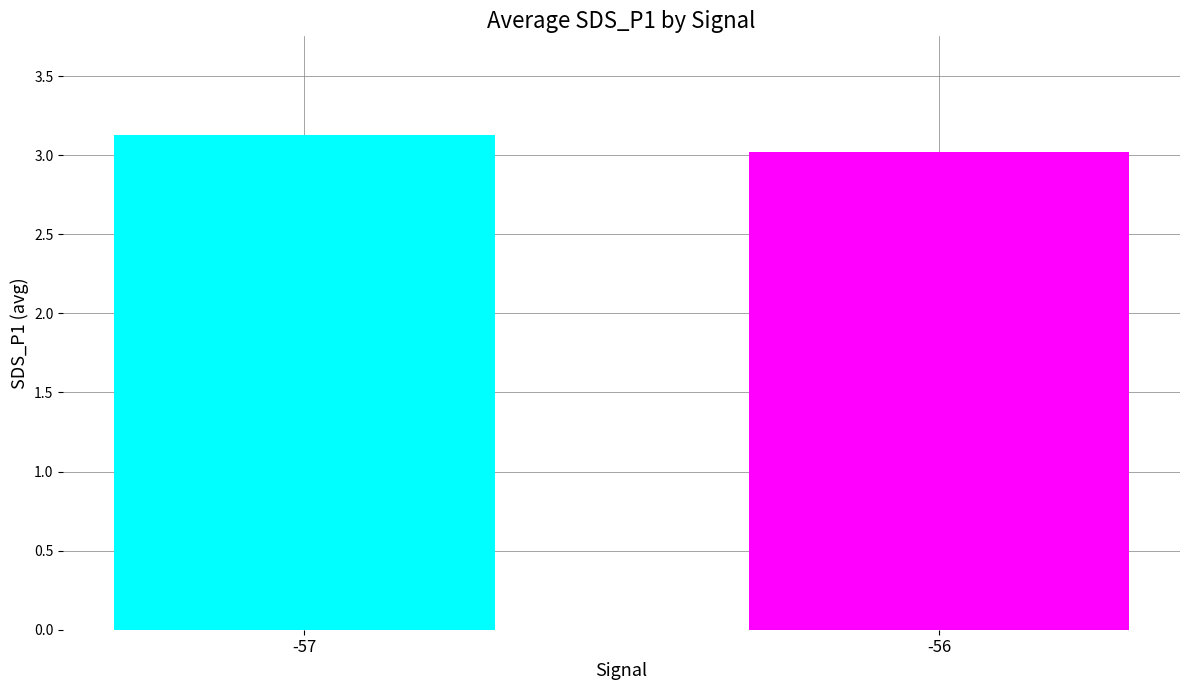

Does the chart contain stacked bars?

No